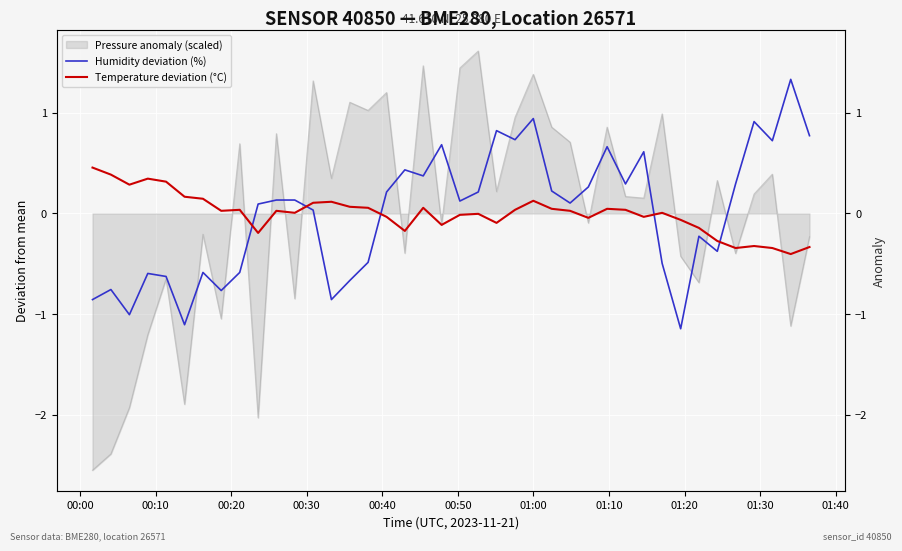

What is the difference between the maximum and minimum values in the Temperature deviation (°C) series?

0.9